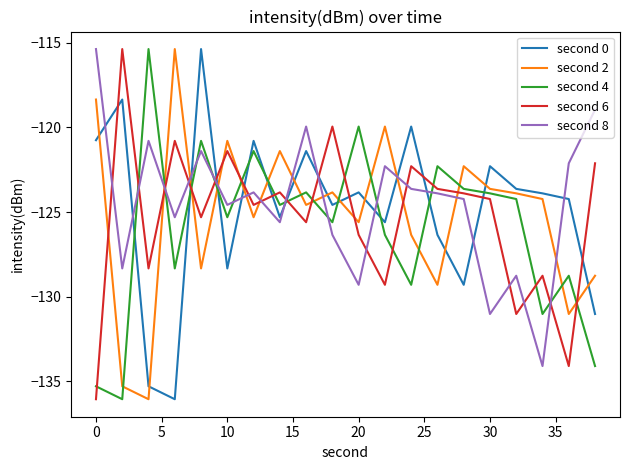

What is the average value of the second 0 series?

-124.8